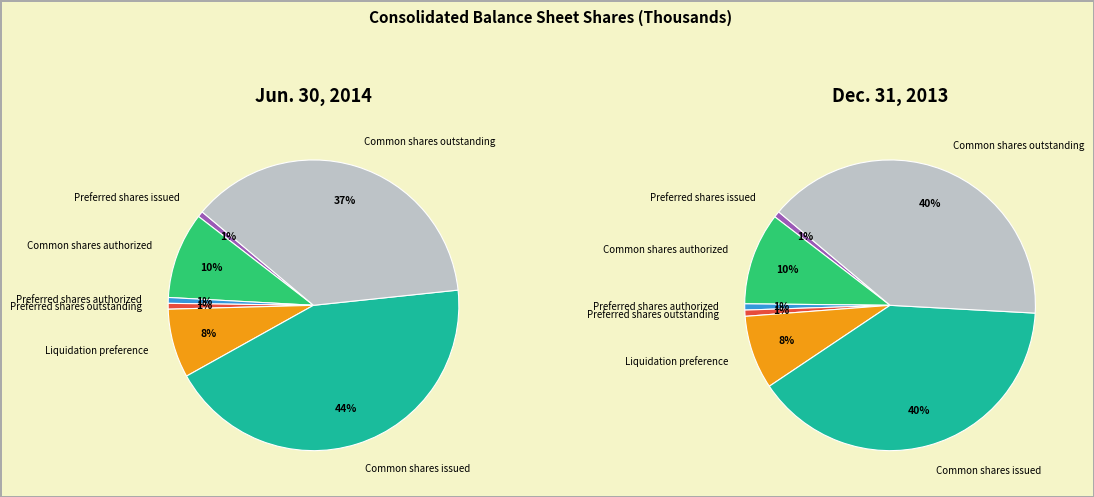

What is the total percentage of Liquidation preference and Common shares outstanding?

44.9%